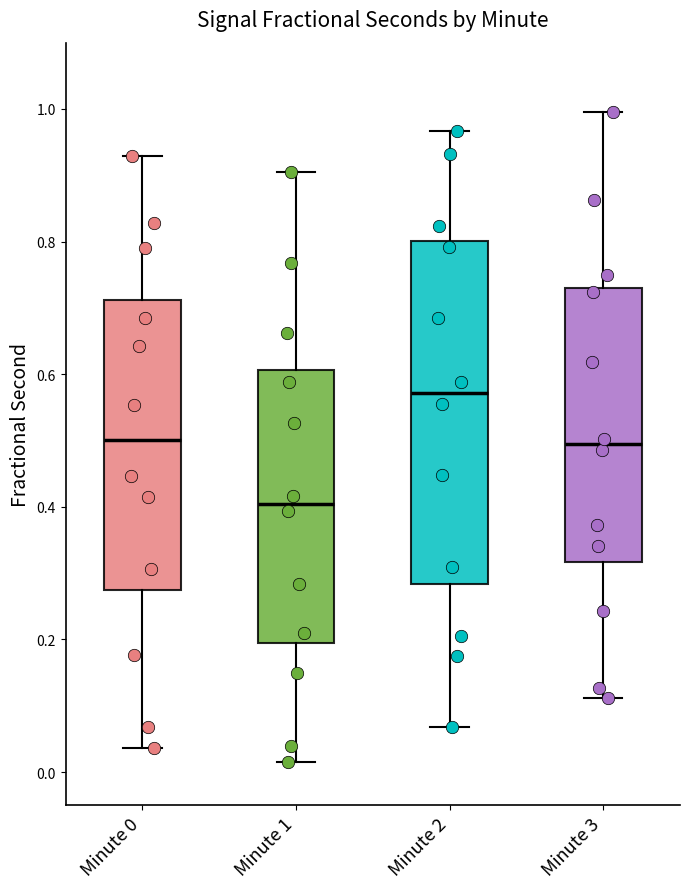

Which box has the lowest median line?

Minute 1